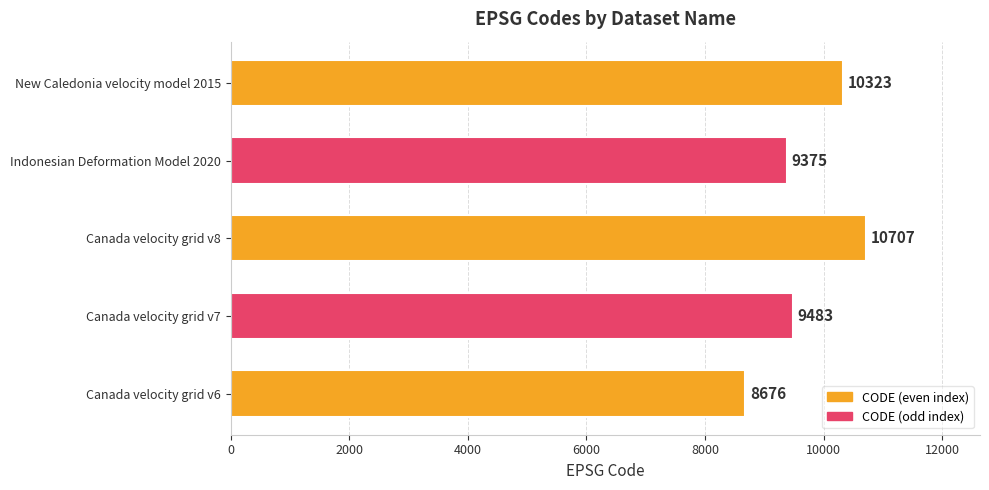

Which has a higher value, Canada velocity grid v6 or Canada velocity grid v8?

Canada velocity grid v8